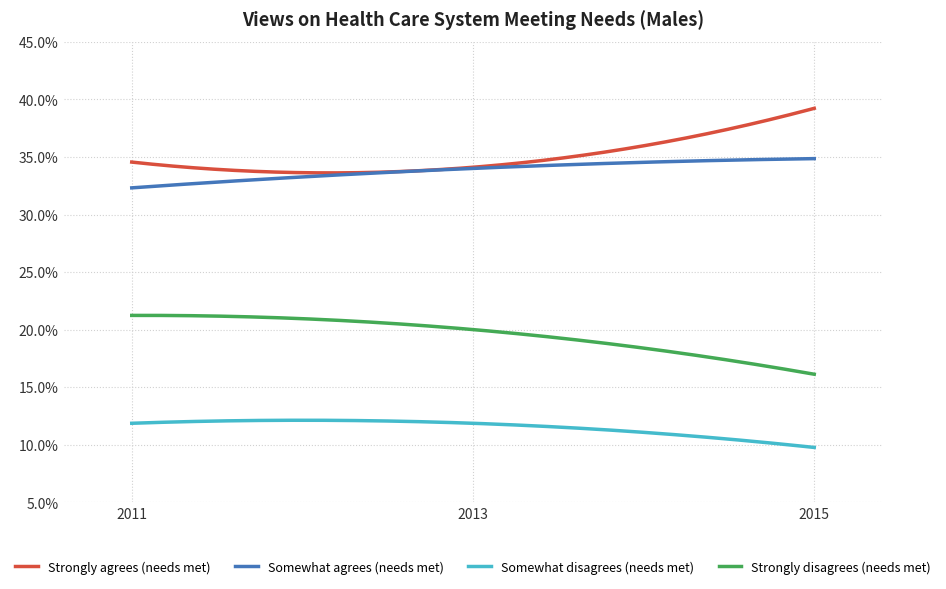

Which series has the widest spread of values?

Strongly agrees (needs met)